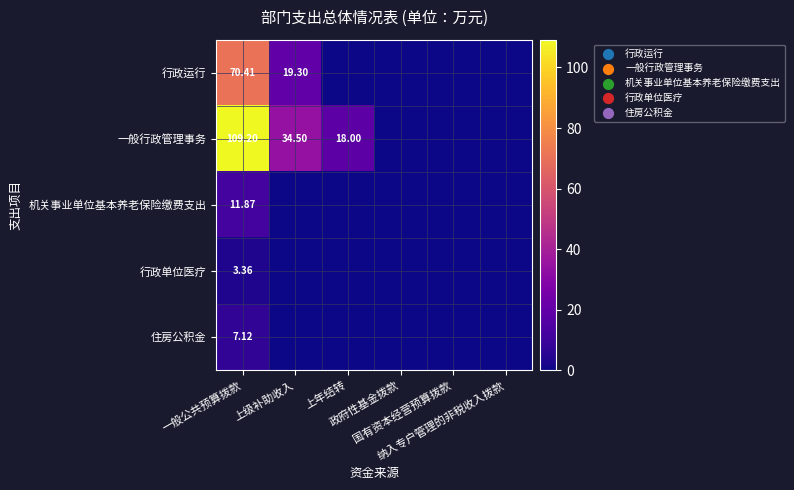

At how many categories does at least one series exceed 80?

1